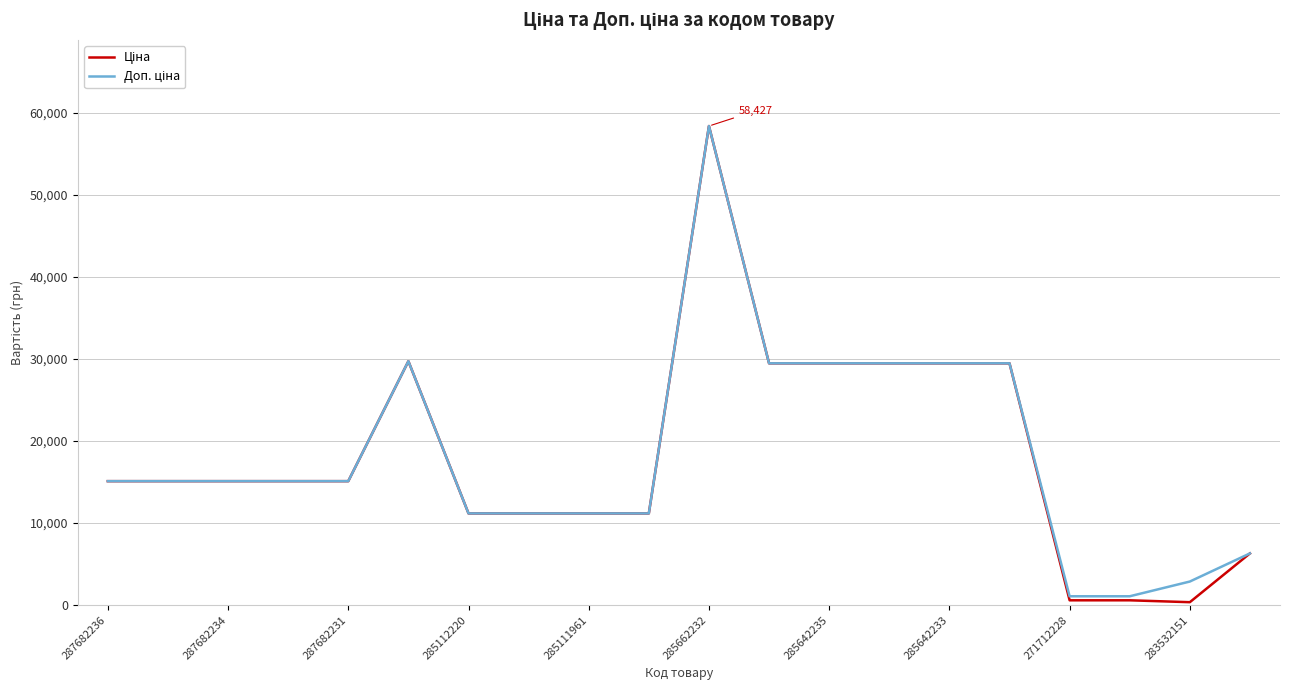

What is the greatest value displayed?

58426.5